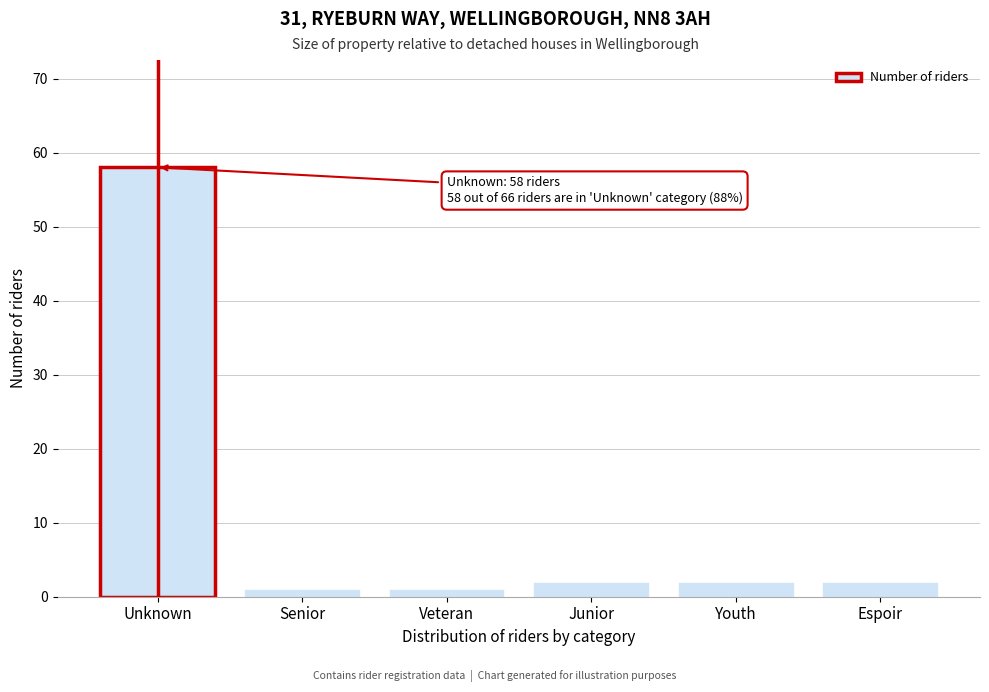

Reading left to right, what are all the values shown in this chart?

58	1	1	2	2	2